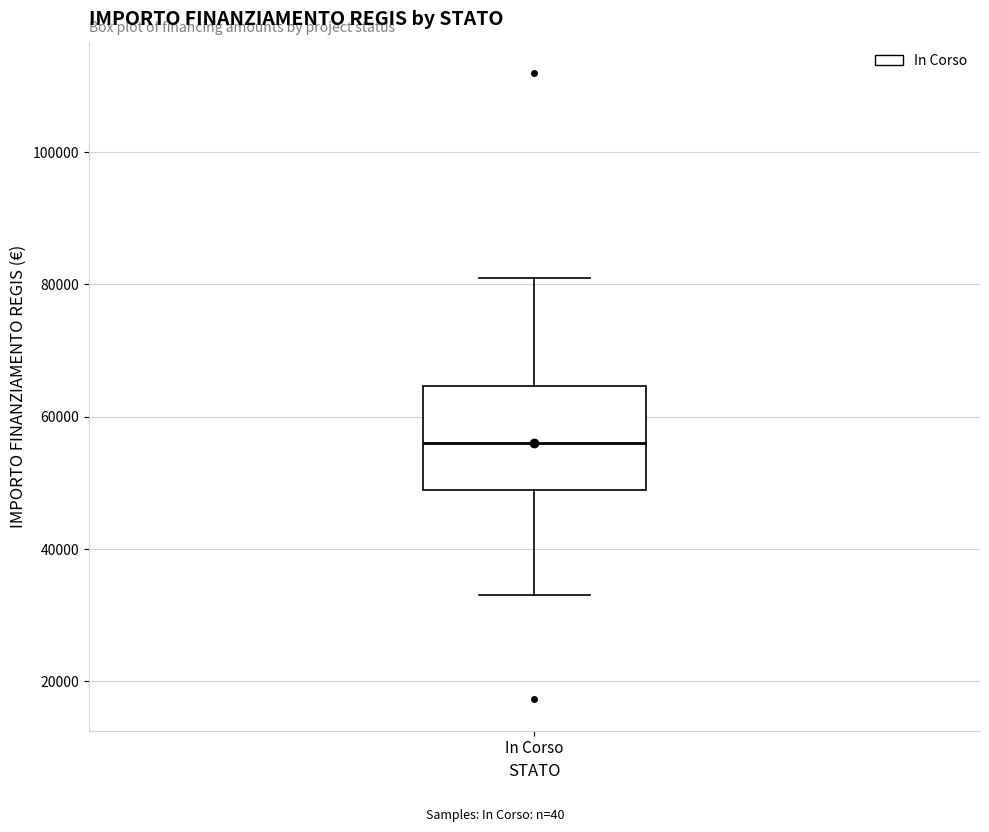

Where does the median line of the box for In Corso sit on the y-axis? The values are not printed on the chart, so give them approximately, as read against the axis.

56000